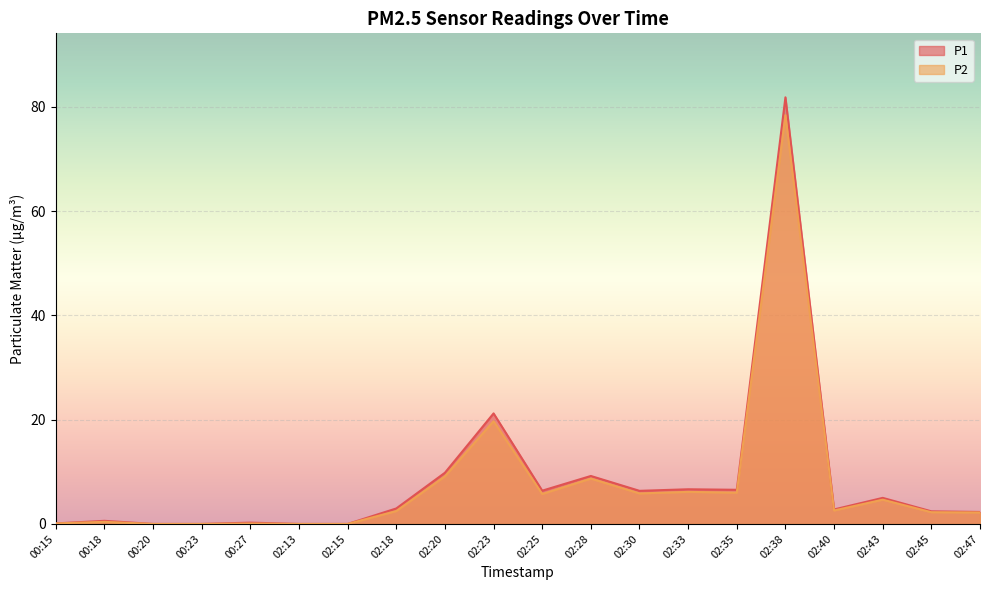

Reading left to right, what are all the values shown in this chart?

P1: 00:15=0.1	00:18=0.6	00:20=0.0	00:23=0.0	00:27=0.2	02:13=0.0	02:15=0.0	02:18=3.0	02:20=9.8	02:23=21.2	02:25=6.4	02:28=9.2	02:30=6.3	02:33=6.7	02:35=6.5	02:38=81.8	02:40=2.8	02:43=5.0	02:45=2.4	02:47=2.3
P2: 00:15=0.1	00:18=0.4	00:20=0.0	00:23=0.0	00:27=0.1	02:13=0.0	02:15=0.0	02:18=2.5	02:20=9.1	02:23=19.7	02:25=5.8	02:28=8.7	02:30=5.8	02:33=6.2	02:35=6.0	02:38=78.4	02:40=2.6	02:43=4.7	02:45=2.2	02:47=2.2